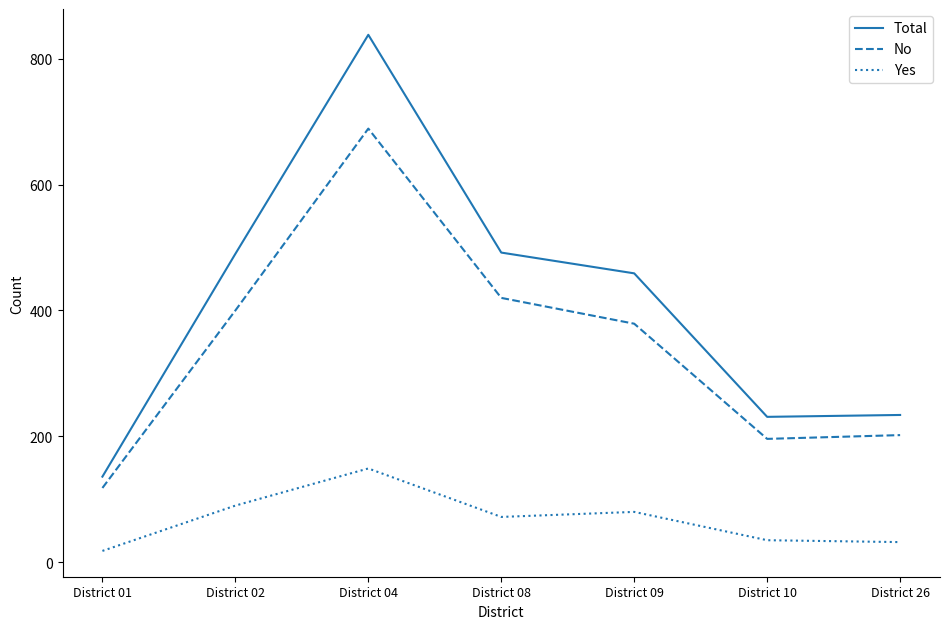

At which label does Total reach its peak?

District 04